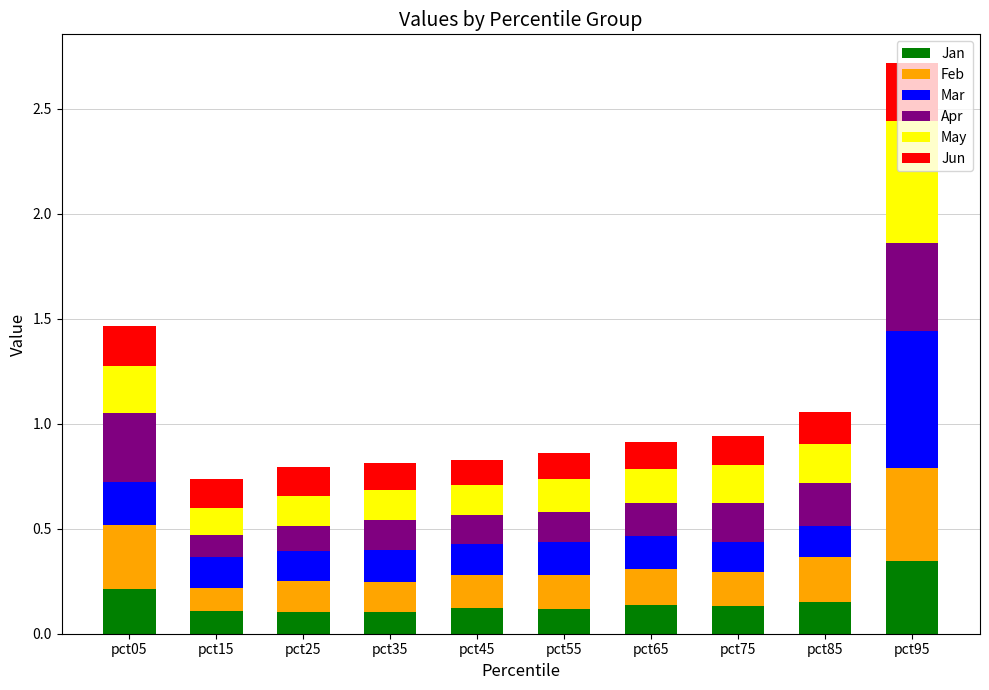

True or false: Jan has a value of 0.1 at pct35.

True